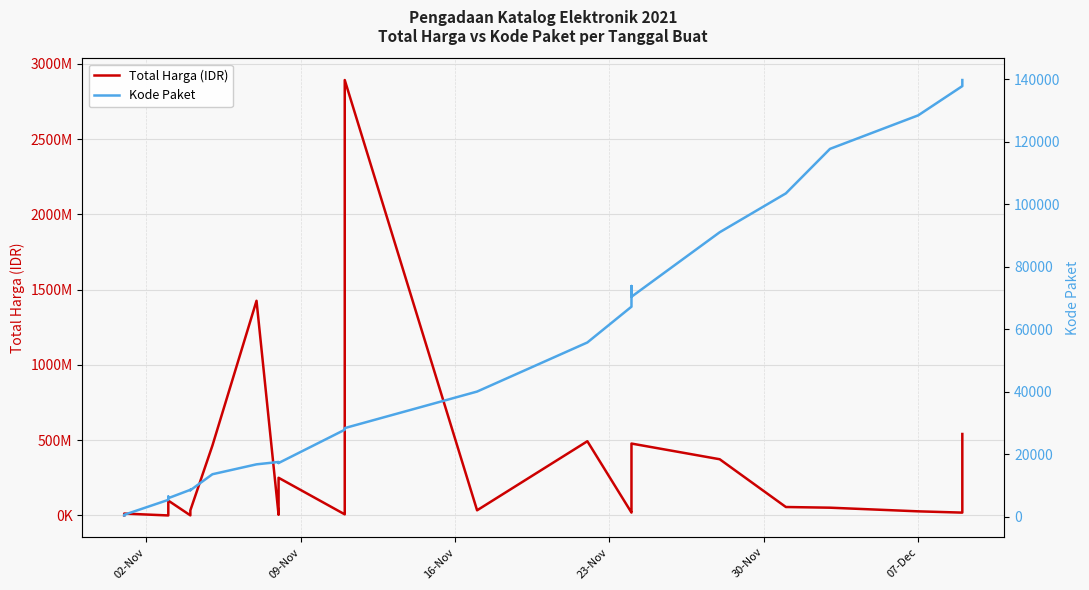

The value of Kode Paket at 19 is 10943. True or false?

False